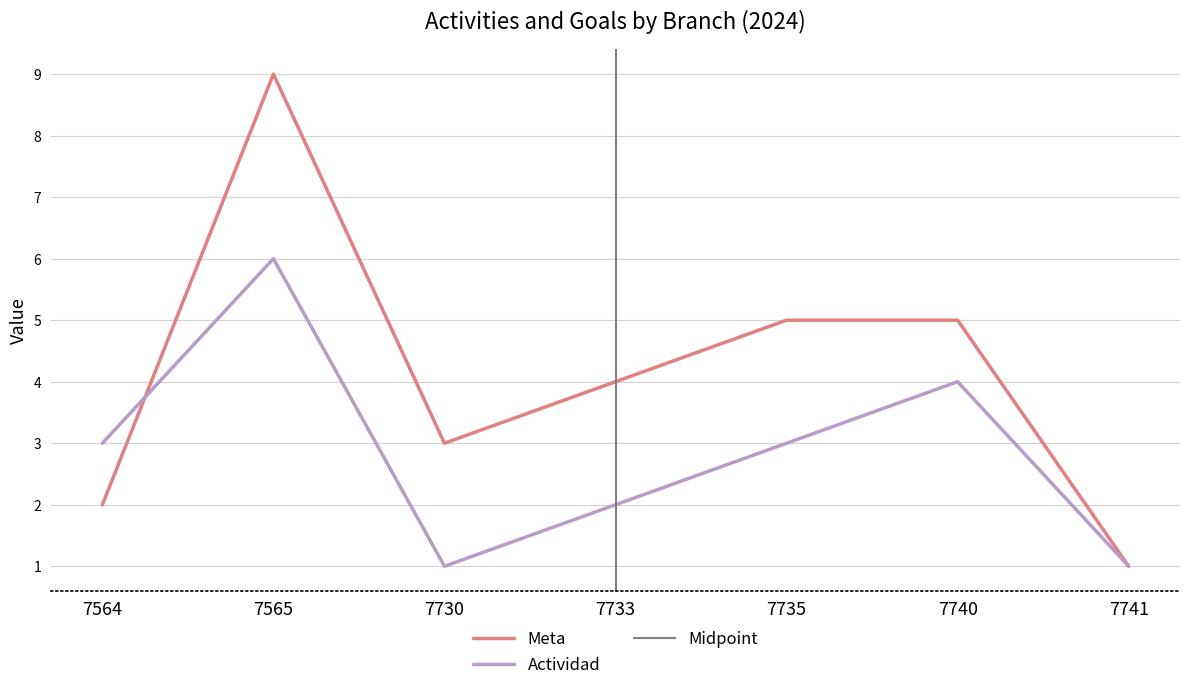

What are all the series names shown in the legend?

Meta, Actividad